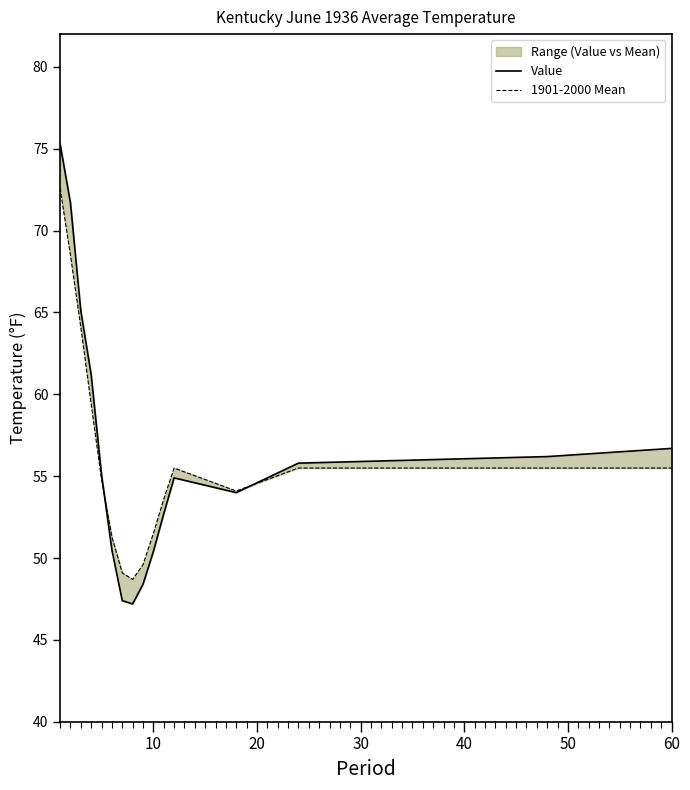

What is the minimum value shown in the chart?

47.2